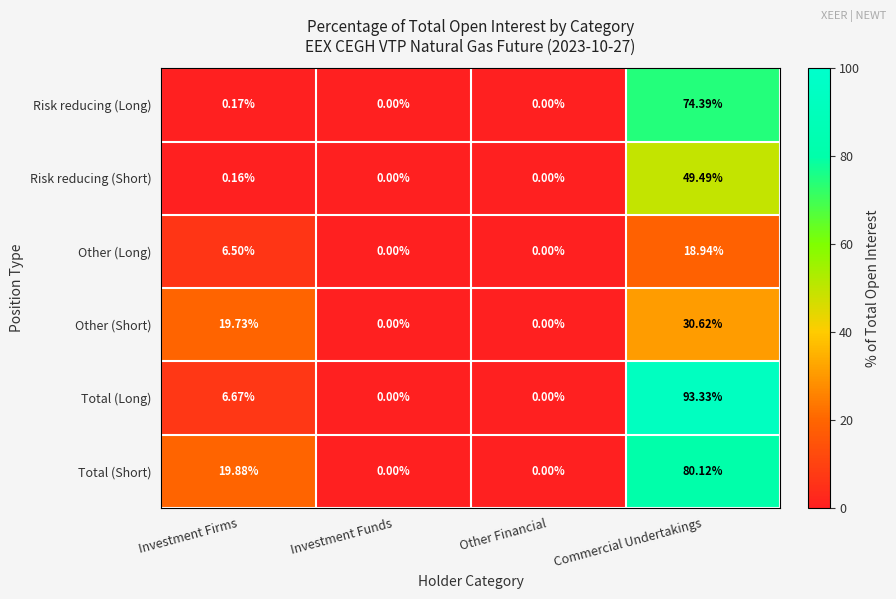

How many data points in Total (Short) are above 19?

2